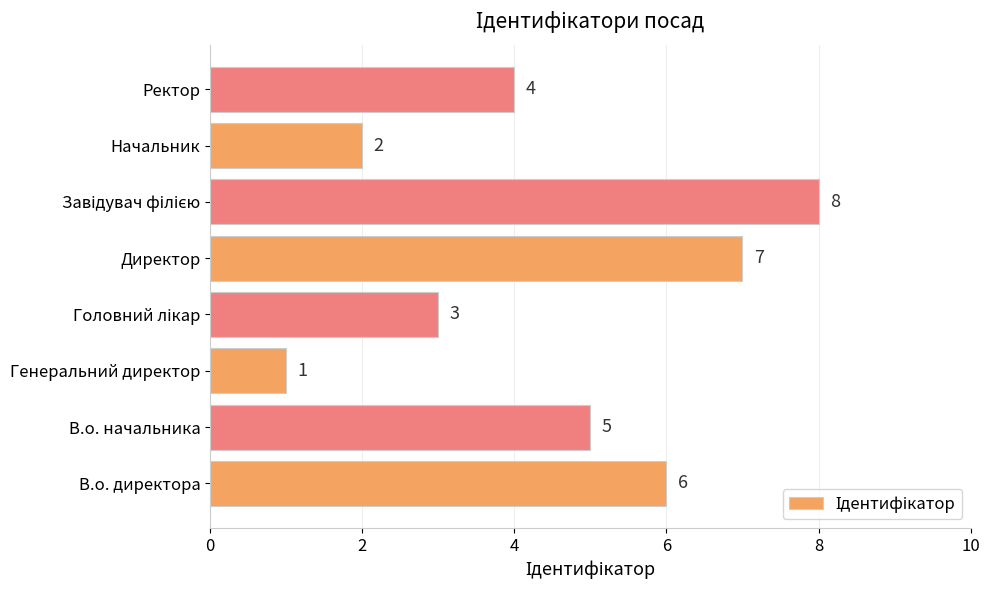

How many values are below 5?

4